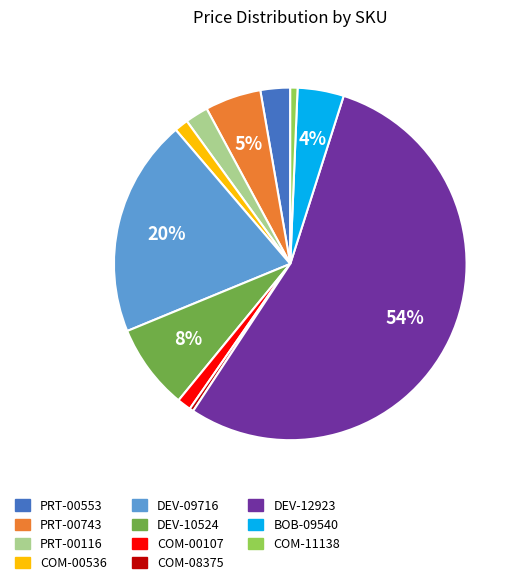

To the nearest percent, what portion does PRT-00553 represent?

3%